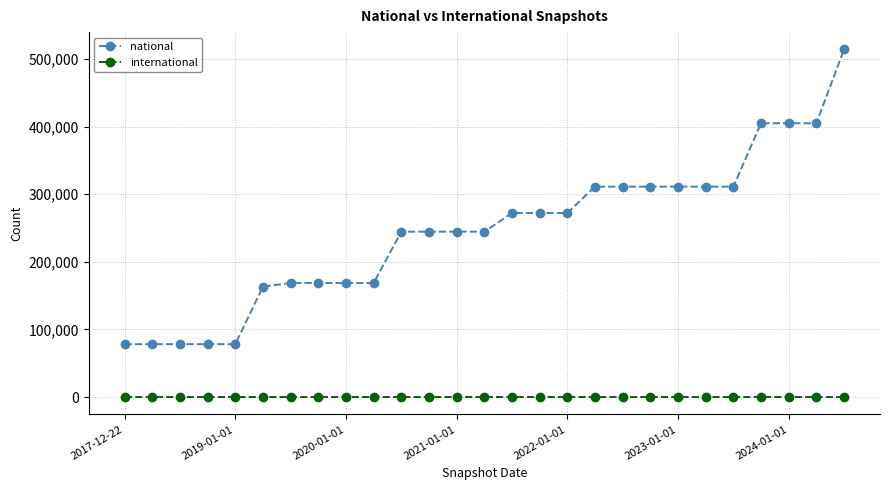

What is the maximum value shown in the chart?

513924